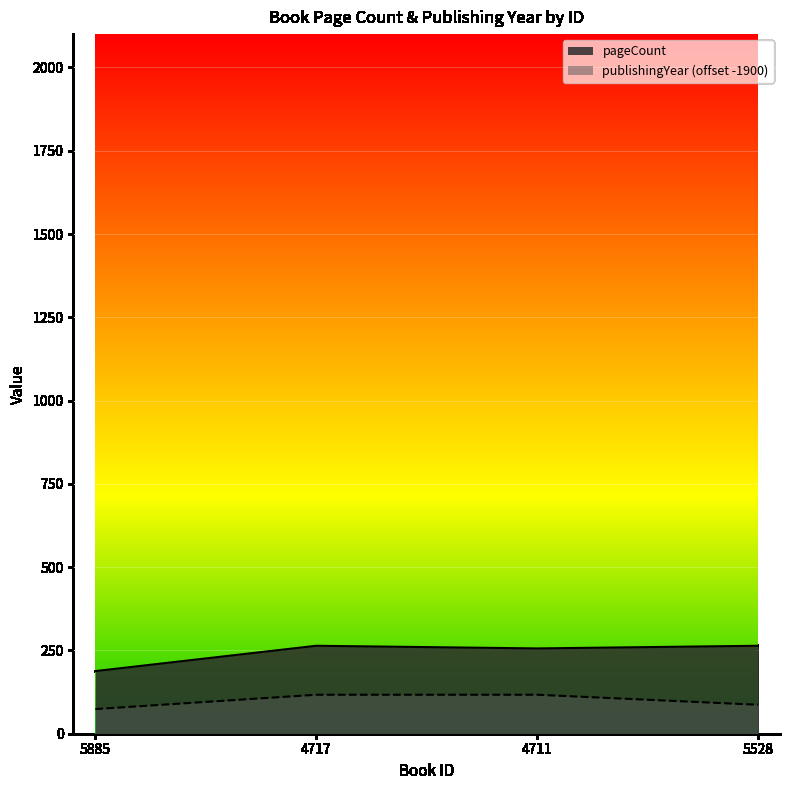

Does the chart display data point markers on the line(s)?

No